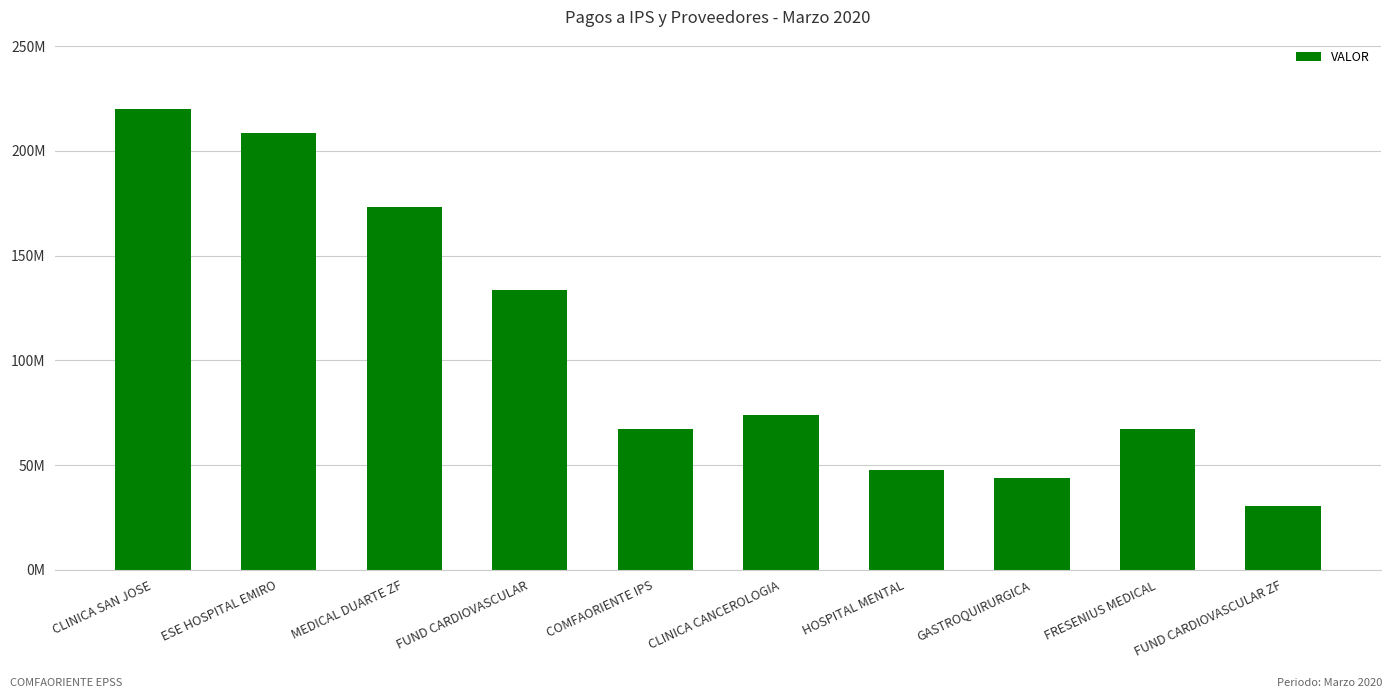

Reading left to right, extract all data points from this chart.

220035878	208488423	173178385	133765269	67086731	74130112	47781379	43786200	67029056	30359031